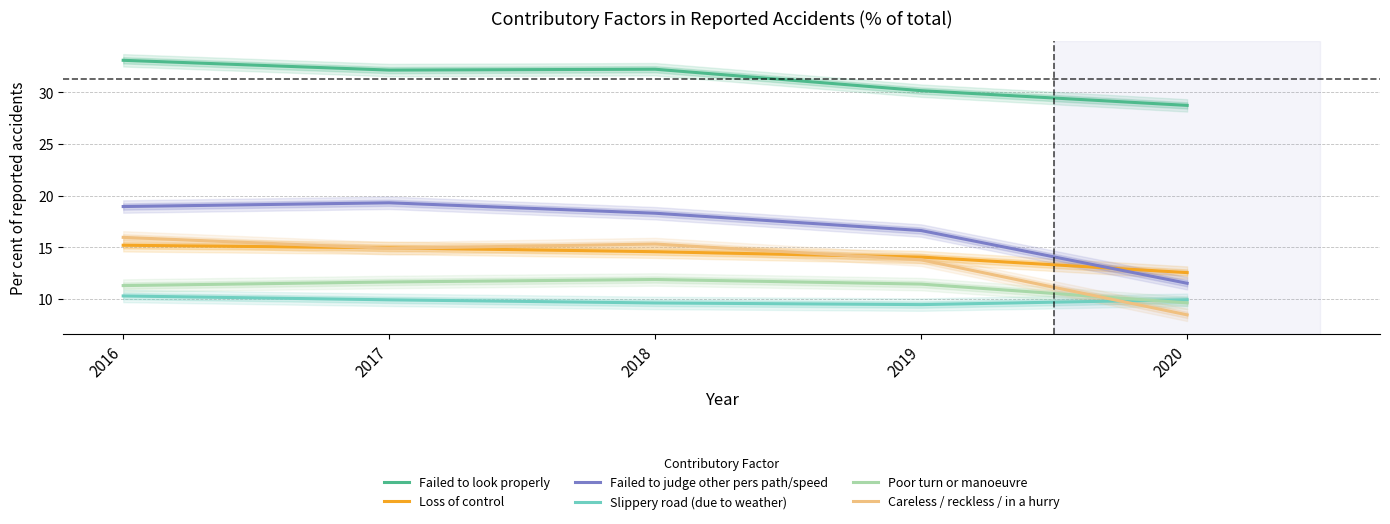

Rank the series at 2016 from highest to lowest value.

Failed to look properly, Failed to judge other pers path/speed, Careless / reckless / in a hurry, Loss of control, Poor turn or manoeuvre, Slippery road (due to weather)